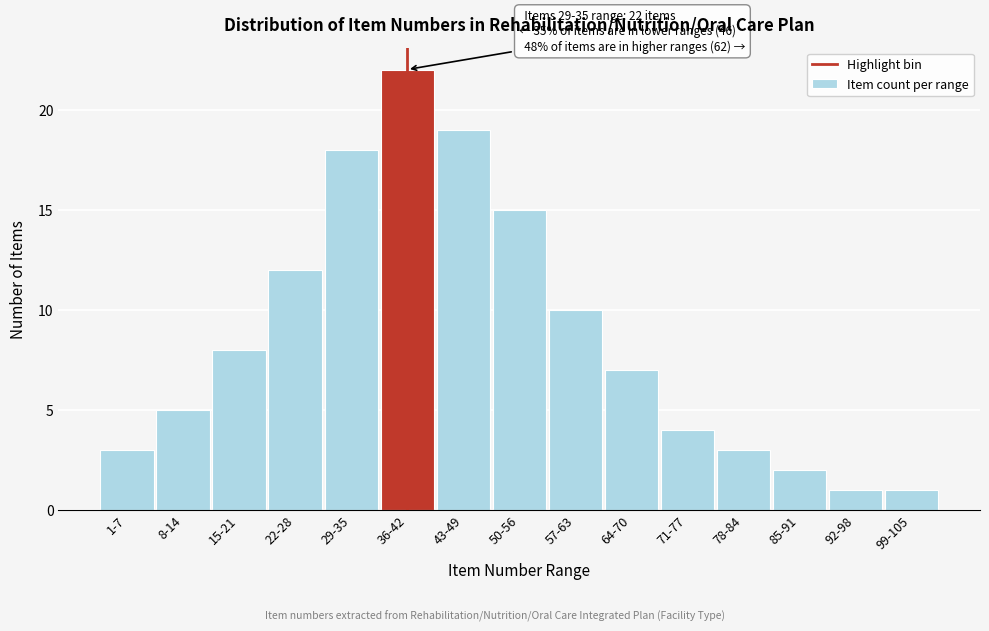

Reading left to right, list all the values displayed in this chart.

1-7=3	8-14=5	15-21=8	22-28=12	29-35=18	36-42=22	43-49=19	50-56=15	57-63=10	64-70=7	71-77=4	78-84=3	85-91=2	92-98=1	99-105=1